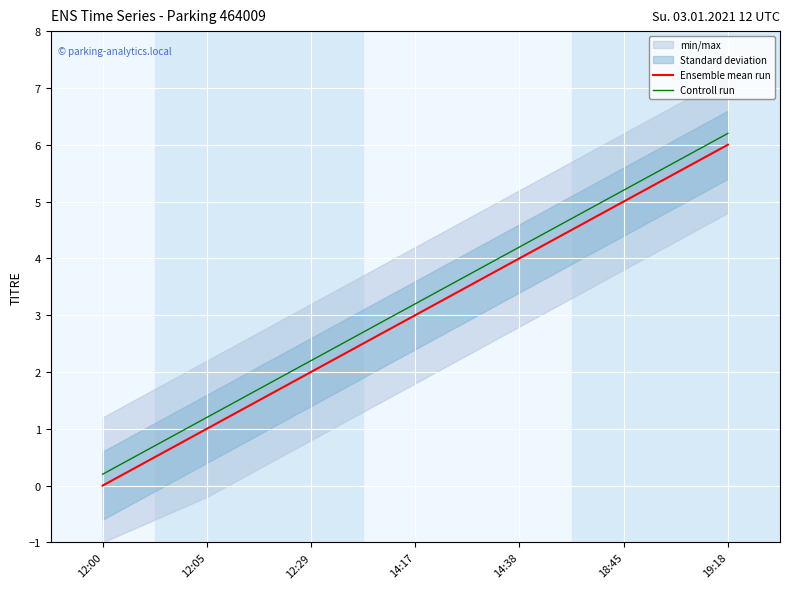

What is the difference between the maximum and minimum values in the Controll run series?

6.0